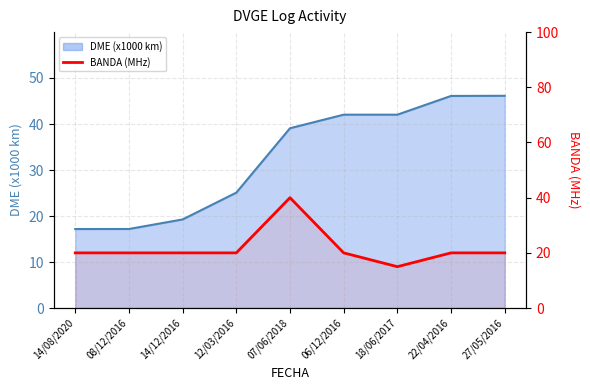

Where is the first local maximum?

07/06/2018